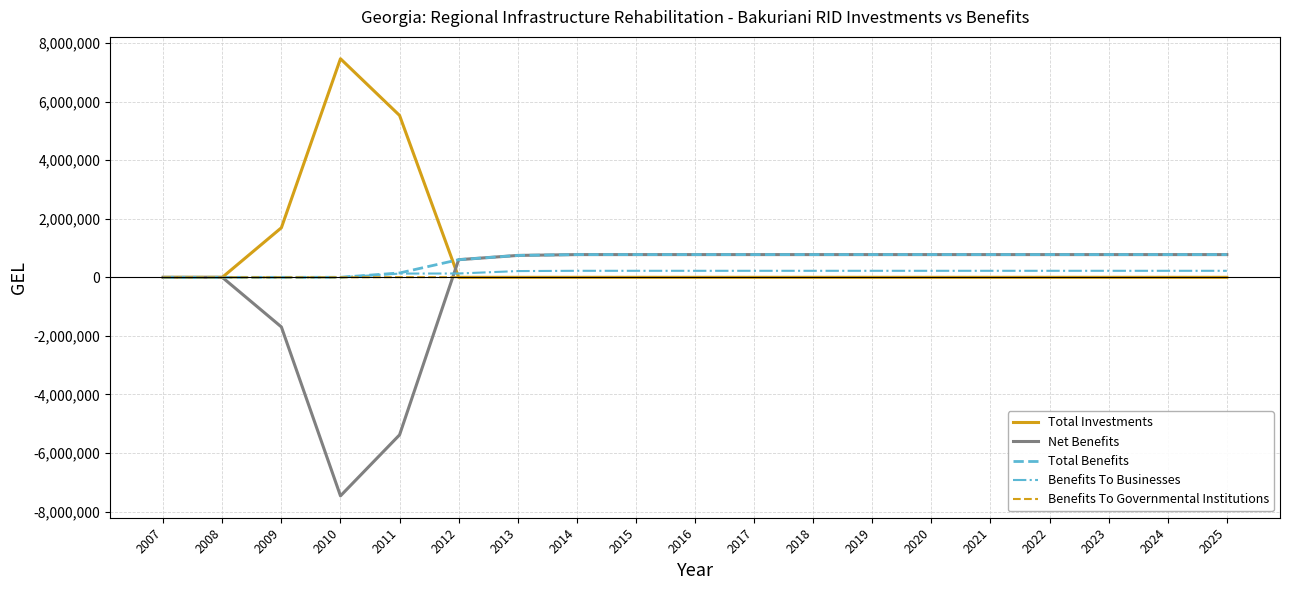

Which series has the widest spread of values?

Net Benefits